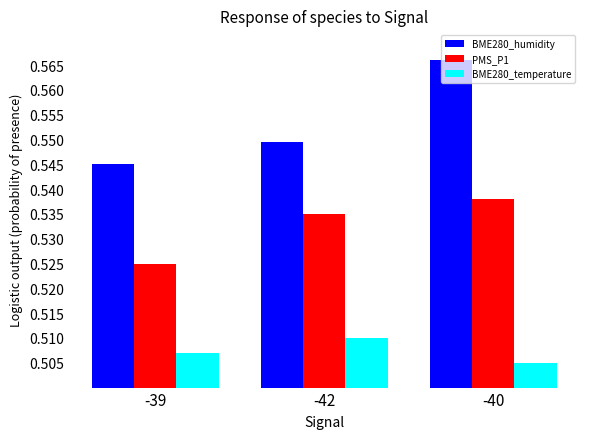

What are all the series names shown in the legend?

BME280_humidity, PMS_P1, BME280_temperature